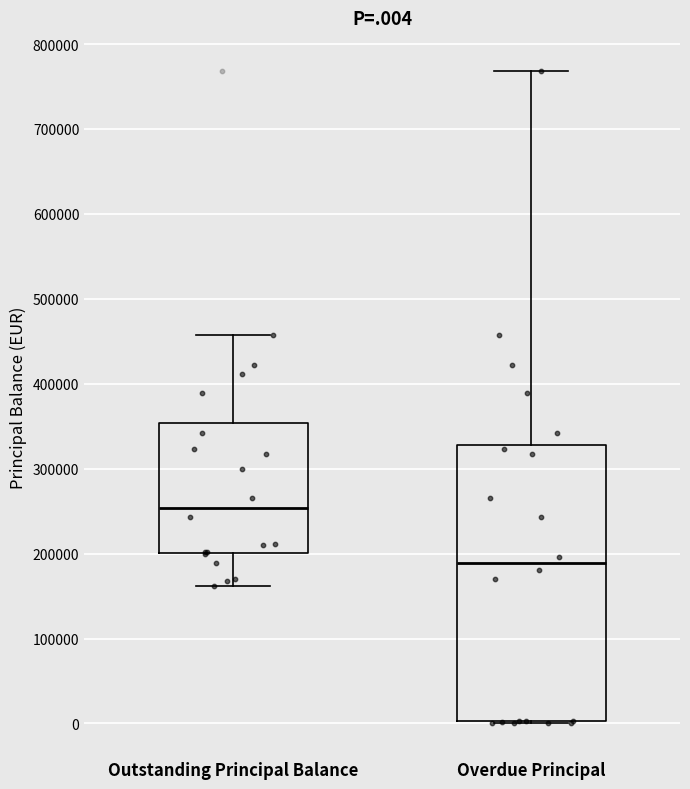

Reading left to right, transcribe this box plot: for each box, give where its median line is, the range the box spans, and where its two whiskers end, as read against the y-axis. The values are not printed on the chart, so give them approximately, as read against the axis.

Outstanding Principal Balance: median 250000, box 200000 to 350000, whiskers 160000 to 460000
Overdue Principal: median 190000, box 0 to 330000, whiskers 0 to 770000